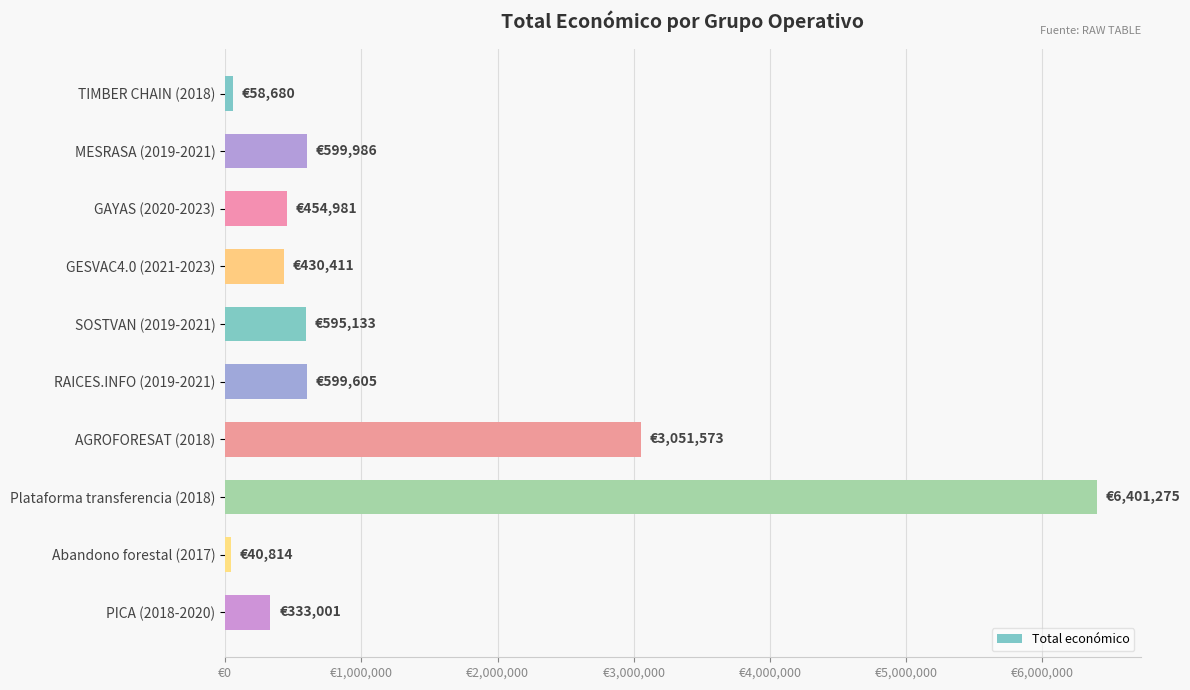

What is the difference between the maximum and minimum values?

6360461